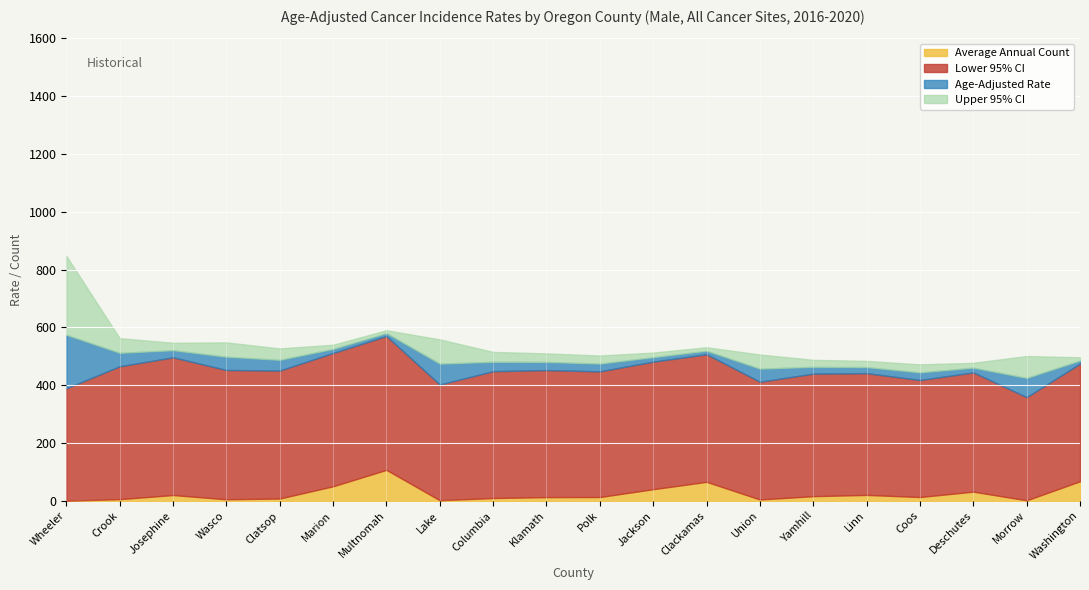

At which label does Upper 95% CI reach its peak?

Wheeler